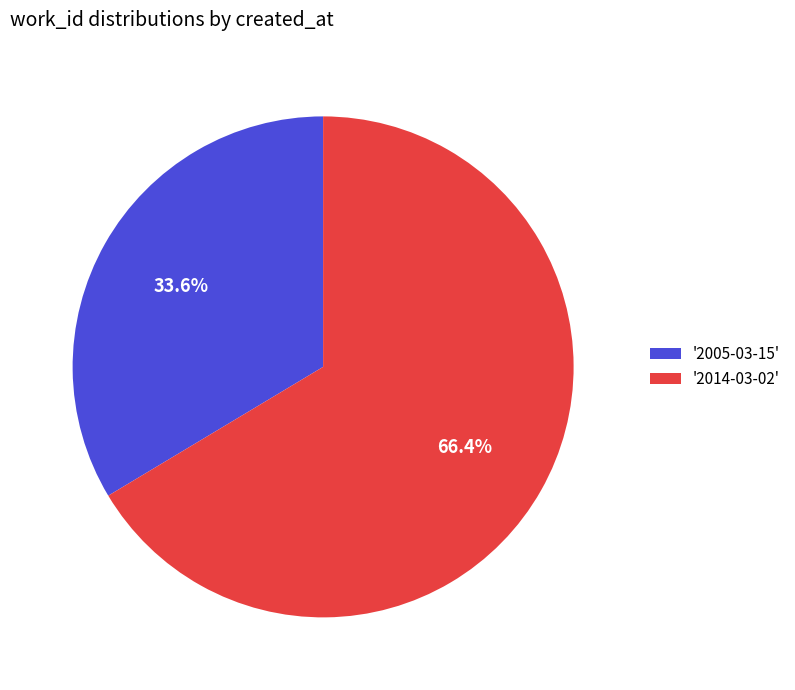

Which has a higher value, '2005-03-15' or '2014-03-02'?

'2014-03-02'